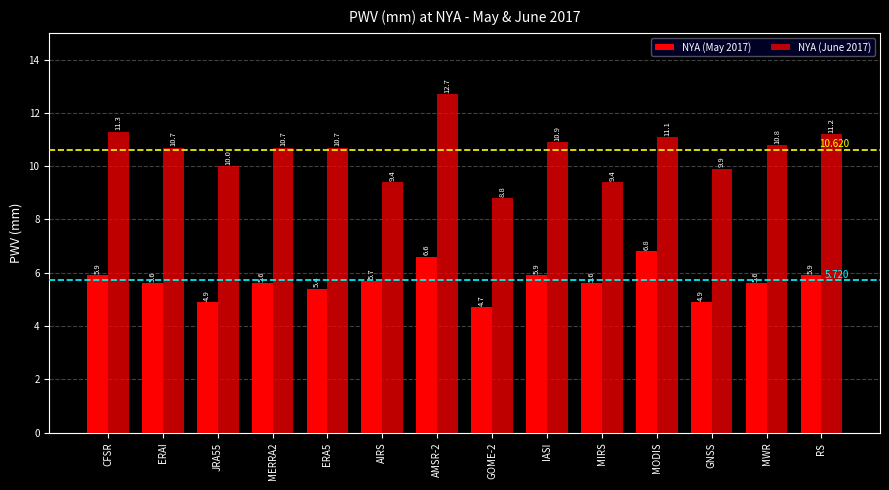

What is the approximate value of NYA (May 2017) at GNSS?

4.9